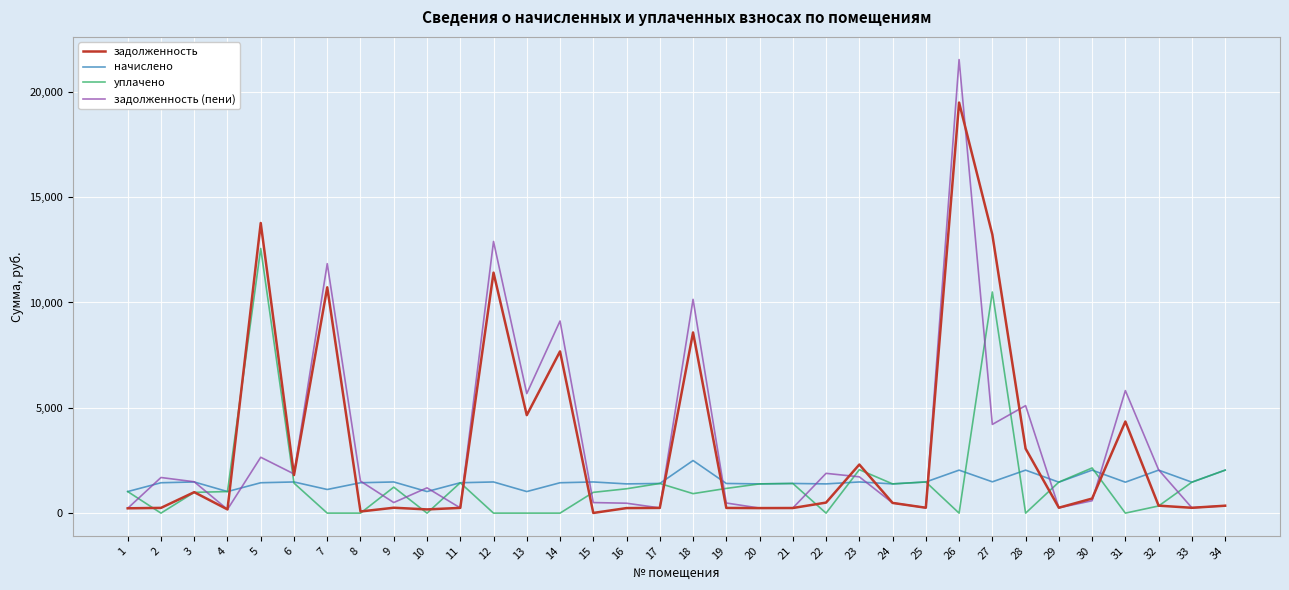

Which series has the largest range (max minus min)?

задолженность (пени)